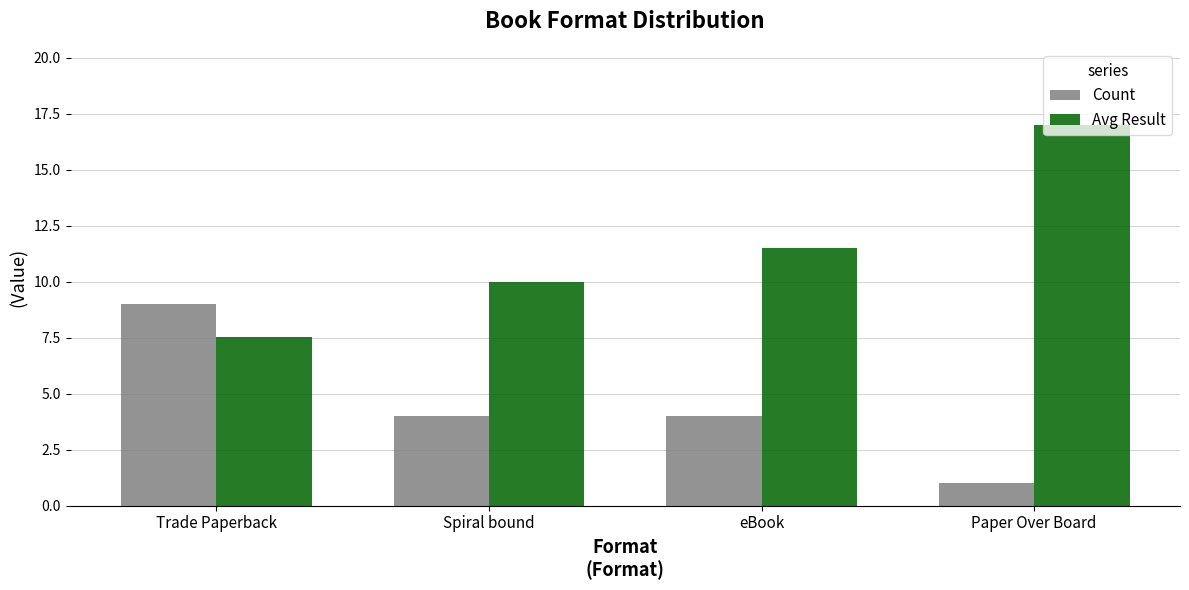

What is the lowest value of the Avg Result series?

7.6